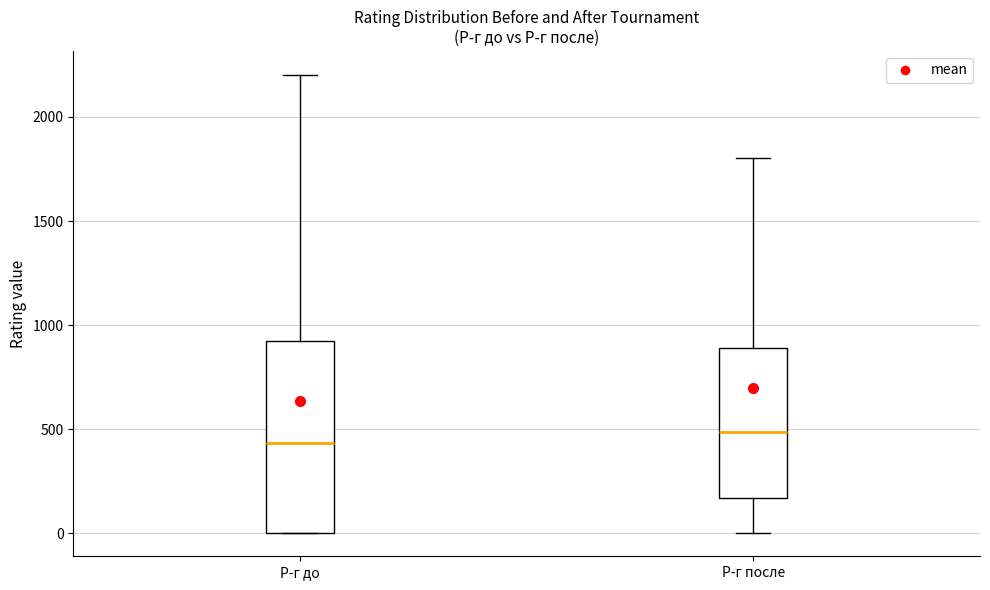

Where does the upper whisker of the box for Р-г до end on the y-axis? The values are not printed on the chart, so give them approximately, as read against the axis.

2200